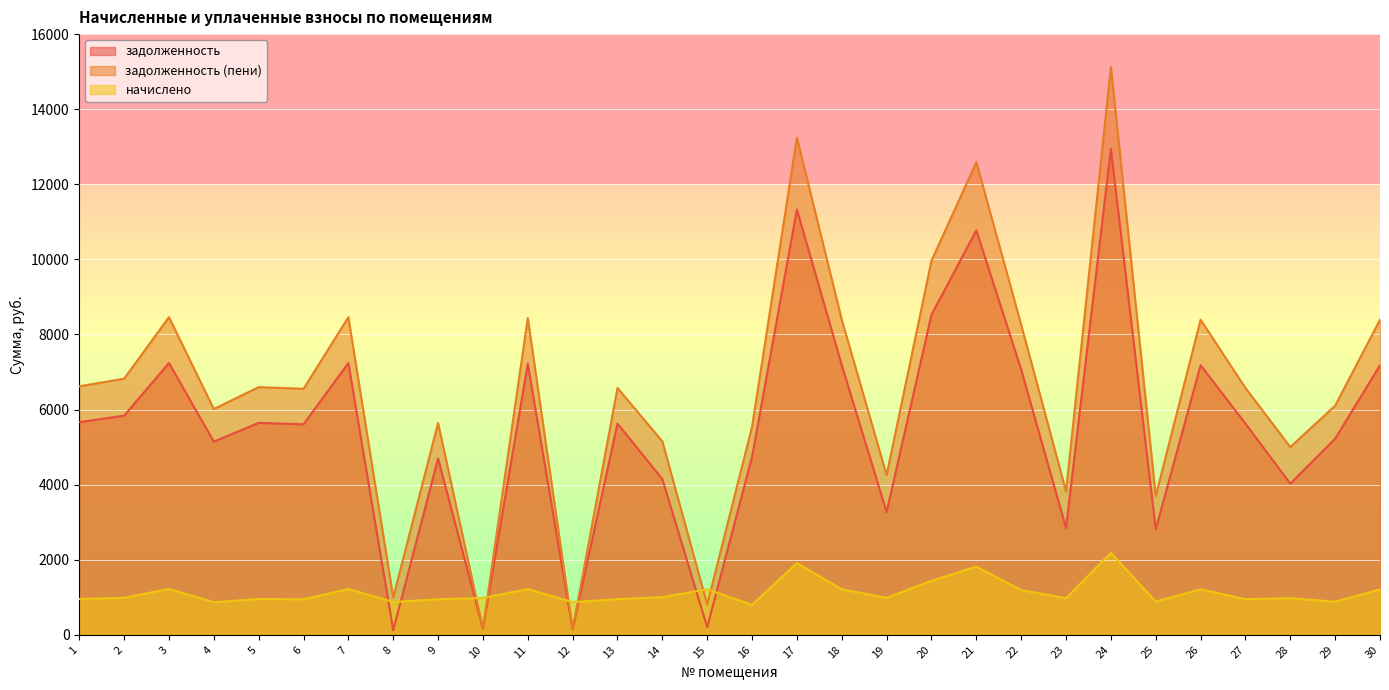

Which category has the highest value in the задолженность (пени) series?

24